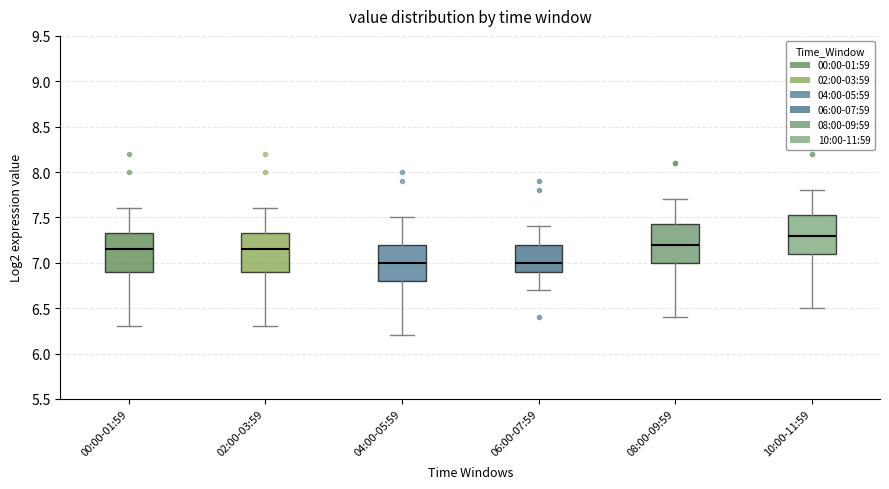

Reading left to right, read every box against the y-axis: the position of its median line, the range the box covers, and the ends of its whiskers. The values are not printed on the chart, so give them approximately, as read against the axis.

00:00-01:59: median 7.15, box 6.90 to 7.35, whiskers 6.30 to 7.60
02:00-03:59: median 7.15, box 6.90 to 7.35, whiskers 6.30 to 7.60
04:00-05:59: median 7.00, box 6.80 to 7.20, whiskers 6.20 to 7.50
06:00-07:59: median 7.00, box 6.90 to 7.20, whiskers 6.70 to 7.40
08:00-09:59: median 7.20, box 7.00 to 7.45, whiskers 6.40 to 7.70
10:00-11:59: median 7.30, box 7.10 to 7.55, whiskers 6.50 to 7.80